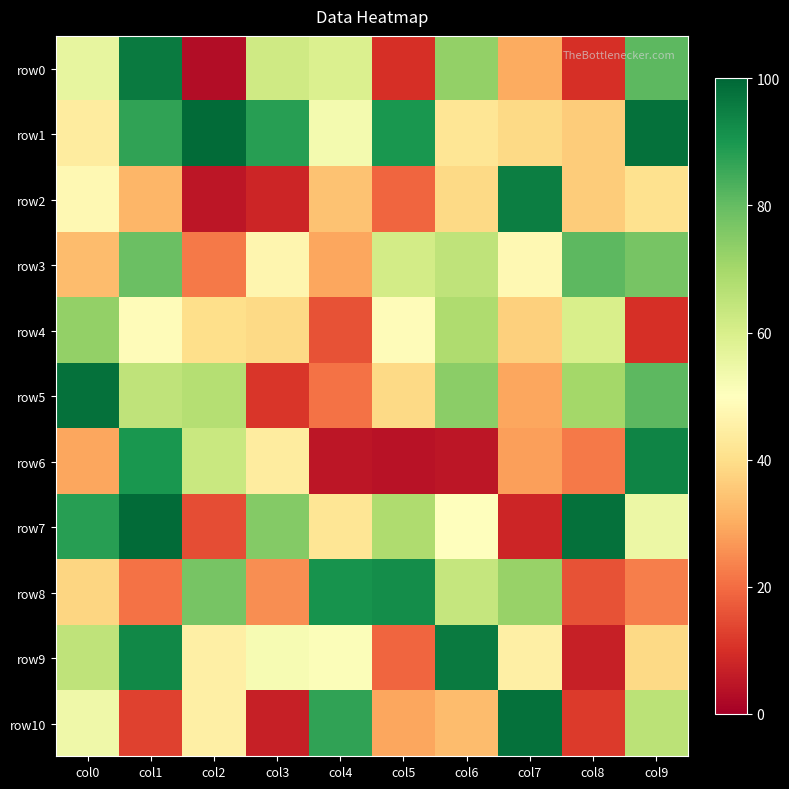

Reading left to right, what are all the values shown in this chart?

row0: col0=56	col1=96	col2=3	col3=62	col4=59	col5=10	col6=73	col7=30	col8=10	col9=81
row1: col0=44	col1=87	col2=99	col3=88	col4=53	col5=90	col6=42	col7=39	col8=36	col9=98
row2: col0=48	col1=32	col2=5	col3=8	col4=34	col5=19	col6=39	col7=95	col8=36	col9=41
row3: col0=33	col1=79	col2=22	col3=47	col4=29	col5=61	col6=65	col7=48	col8=81	col9=77
row4: col0=73	col1=49	col2=40	col3=39	col4=16	col5=49	col6=68	col7=37	col8=60	col9=10
row5: col0=98	col1=65	col2=67	col3=11	col4=21	col5=39	col6=74	col7=29	col8=70	col9=81
row6: col0=29	col1=90	col2=63	col3=44	col4=5	col5=4	col6=5	col7=28	col8=22	col9=94
row7: col0=88	col1=99	col2=15	col3=75	col4=42	col5=68	col6=50	col7=8	col8=98	col9=55
row8: col0=38	col1=21	col2=77	col3=25	col4=91	col5=92	col6=64	col7=72	col8=16	col9=23
row9: col0=65	col1=93	col2=45	col3=52	col4=51	col5=19	col6=96	col7=45	col8=7	col9=39
row10: col0=54	col1=13	col2=45	col3=7	col4=87	col5=29	col6=33	col7=98	col8=12	col9=66